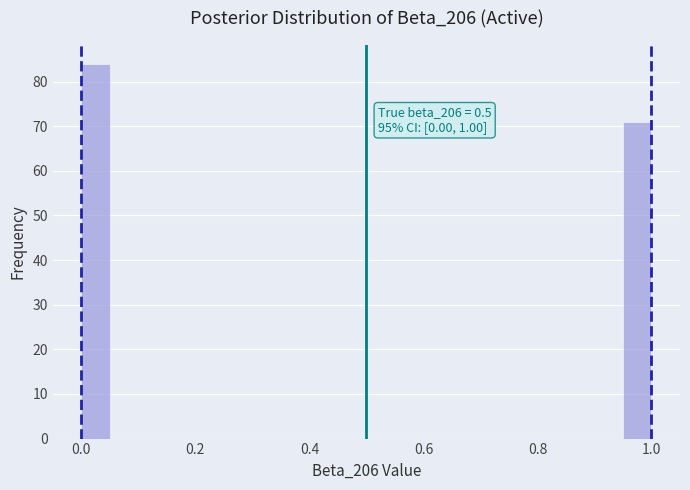

Read against the x-axis, roughly where is the centre of the tallest bar?

0.02